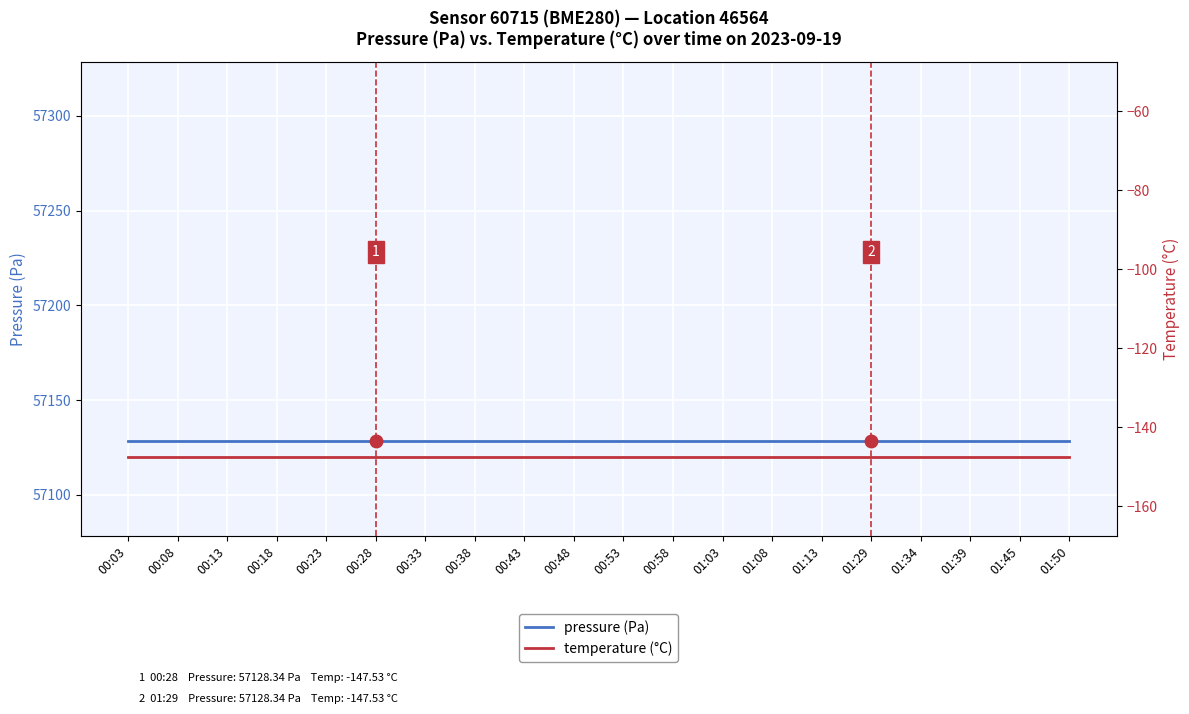

What are all the series names shown in the legend?

pressure (Pa), temperature (°C)